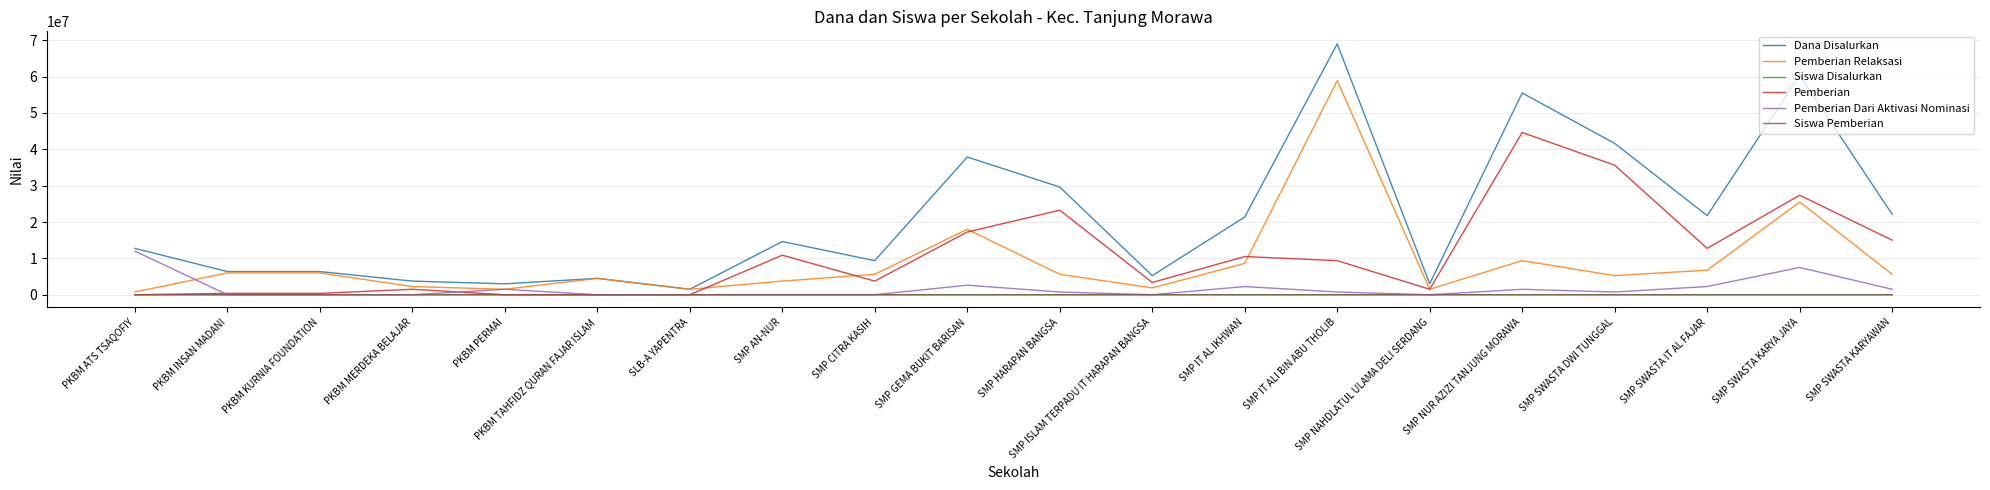

True or false: Pemberian has more than 1 interior local peaks.

True